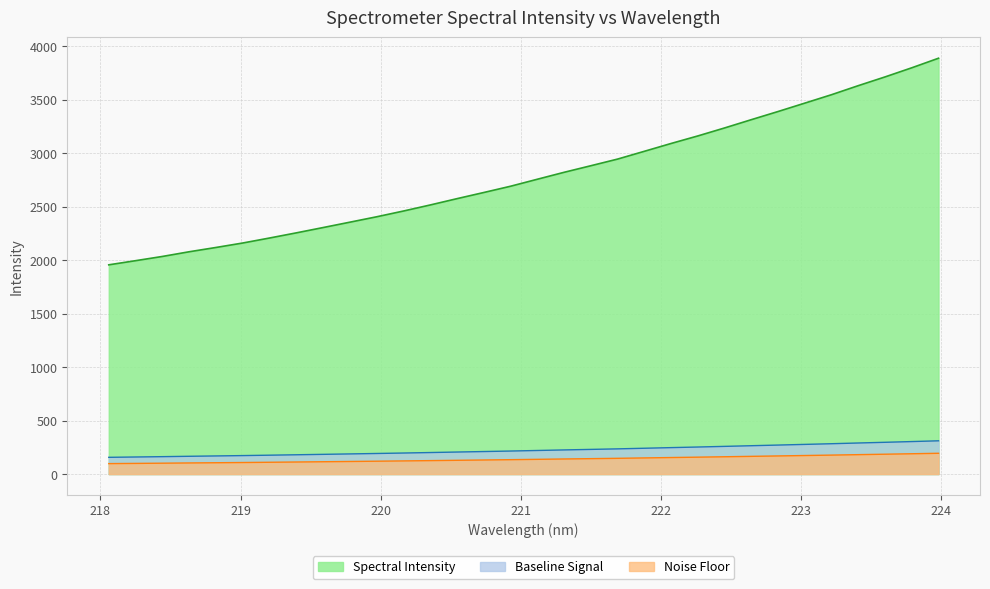

List the labels in order of value, smallest first.

218.0596, 218.2508, 218.442, 218.6332, 218.8244, 219.0156, 219.2067, 219.3979, 219.589, 219.7801, 219.9712, 220.1623, 220.3533, 220.5444, 220.7354, 220.9264, 221.1174, 221.3083, 221.4993, 221.6902, 221.8812, 222.0721, 222.263, 222.4538, 222.6447, 222.8355, 223.0264, 223.2172, 223.408, 223.5987, 223.7895, 223.9802